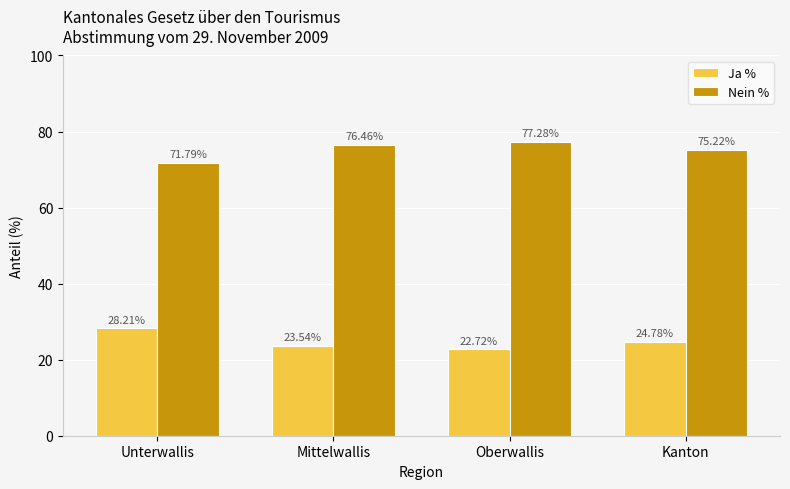

Count the number of data series in this chart.

2